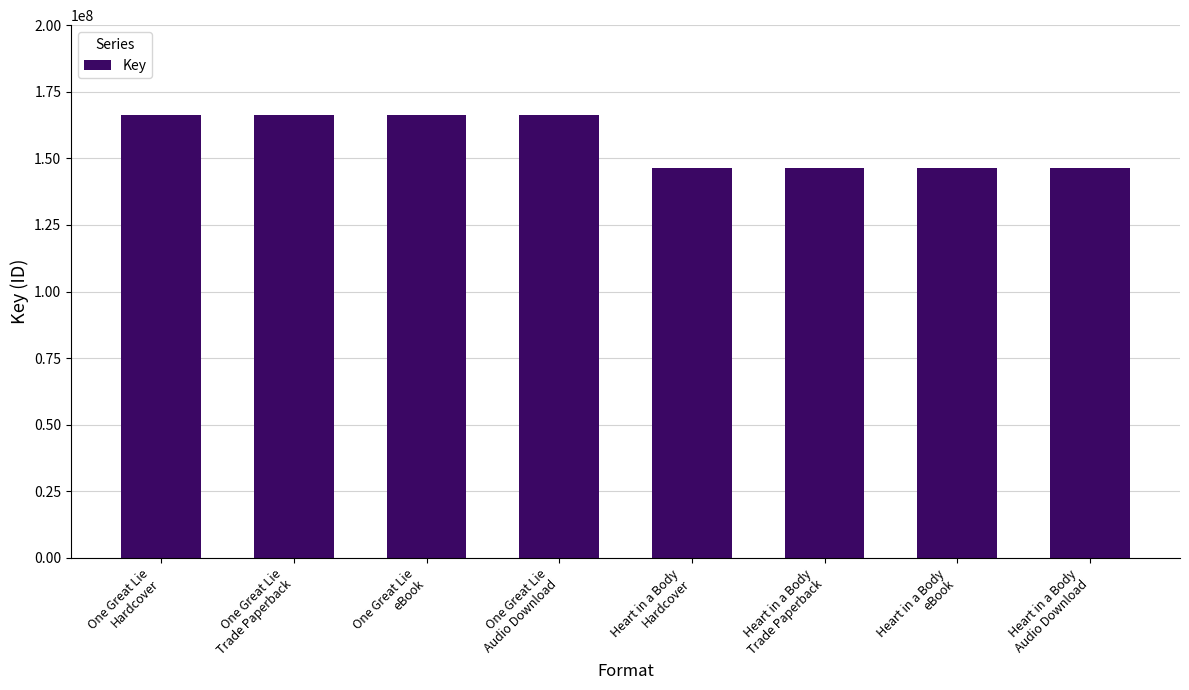

What is the greatest value displayed?

166375495